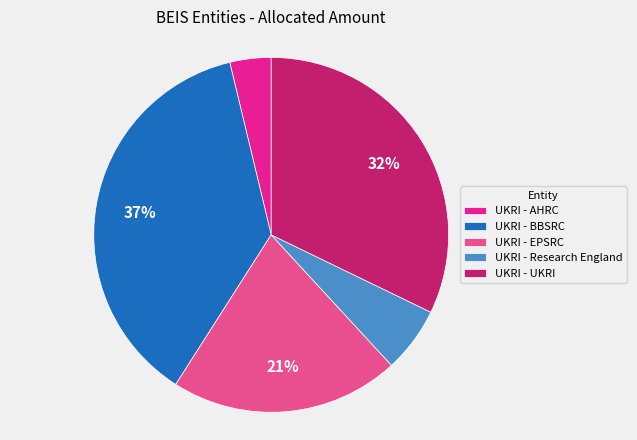

Count the number of slices in the pie.

5